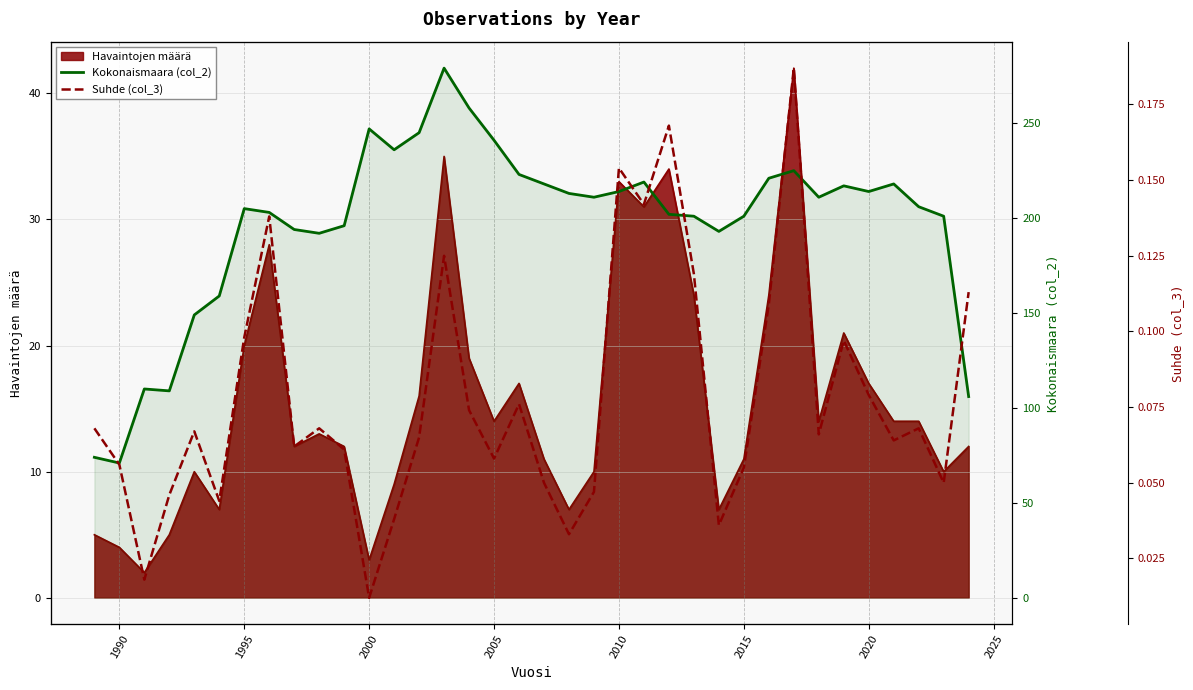

What is the minimum value for Kokonaismaara (col_2)?

71.0